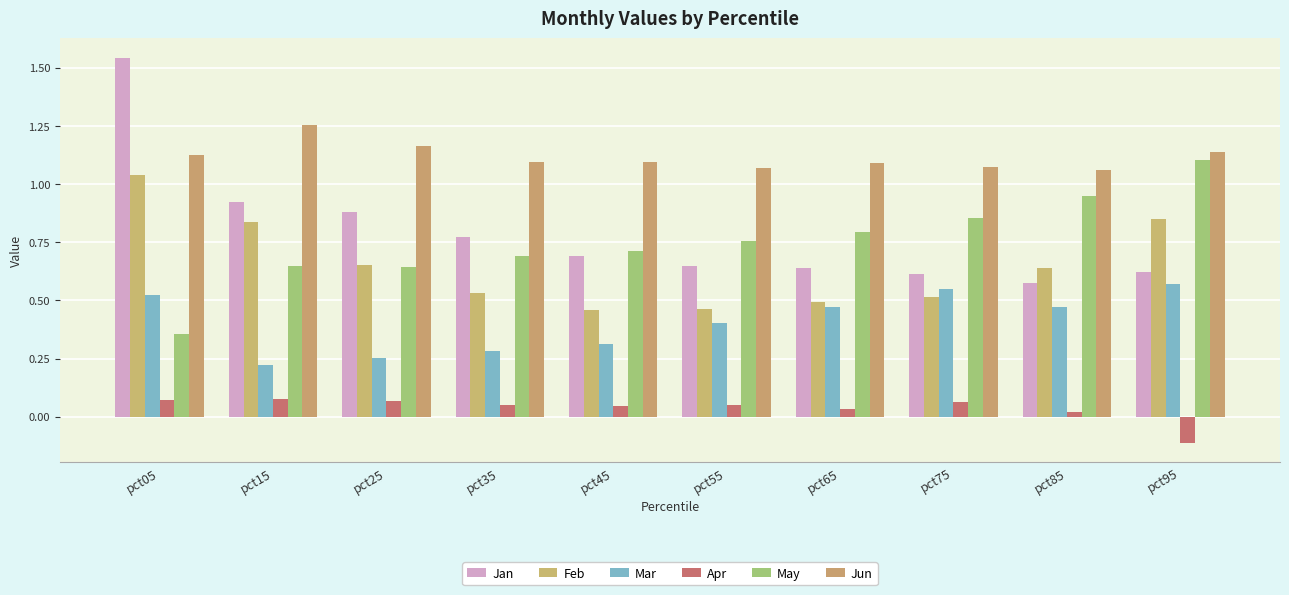

Reading left to right, transcribe all the data shown in this chart.

Jan: pct05=1.5	pct15=0.9	pct25=0.9	pct35=0.8	pct45=0.7	pct55=0.6	pct65=0.6	pct75=0.6	pct85=0.6	pct95=0.6
Feb: pct05=1.0	pct15=0.8	pct25=0.7	pct35=0.5	pct45=0.5	pct55=0.5	pct65=0.5	pct75=0.5	pct85=0.6	pct95=0.9
Mar: pct05=0.5	pct15=0.2	pct25=0.3	pct35=0.3	pct45=0.3	pct55=0.4	pct65=0.5	pct75=0.5	pct85=0.5	pct95=0.6
Apr: pct05=0.1	pct15=0.1	pct25=0.1	pct35=0.1	pct45=0.0	pct55=0.1	pct65=0.0	pct75=0.1	pct85=0.0	pct95=-0.1
May: pct05=0.4	pct15=0.6	pct25=0.6	pct35=0.7	pct45=0.7	pct55=0.8	pct65=0.8	pct75=0.9	pct85=1.0	pct95=1.1
Jun: pct05=1.1	pct15=1.3	pct25=1.2	pct35=1.1	pct45=1.1	pct55=1.1	pct65=1.1	pct75=1.1	pct85=1.1	pct95=1.1